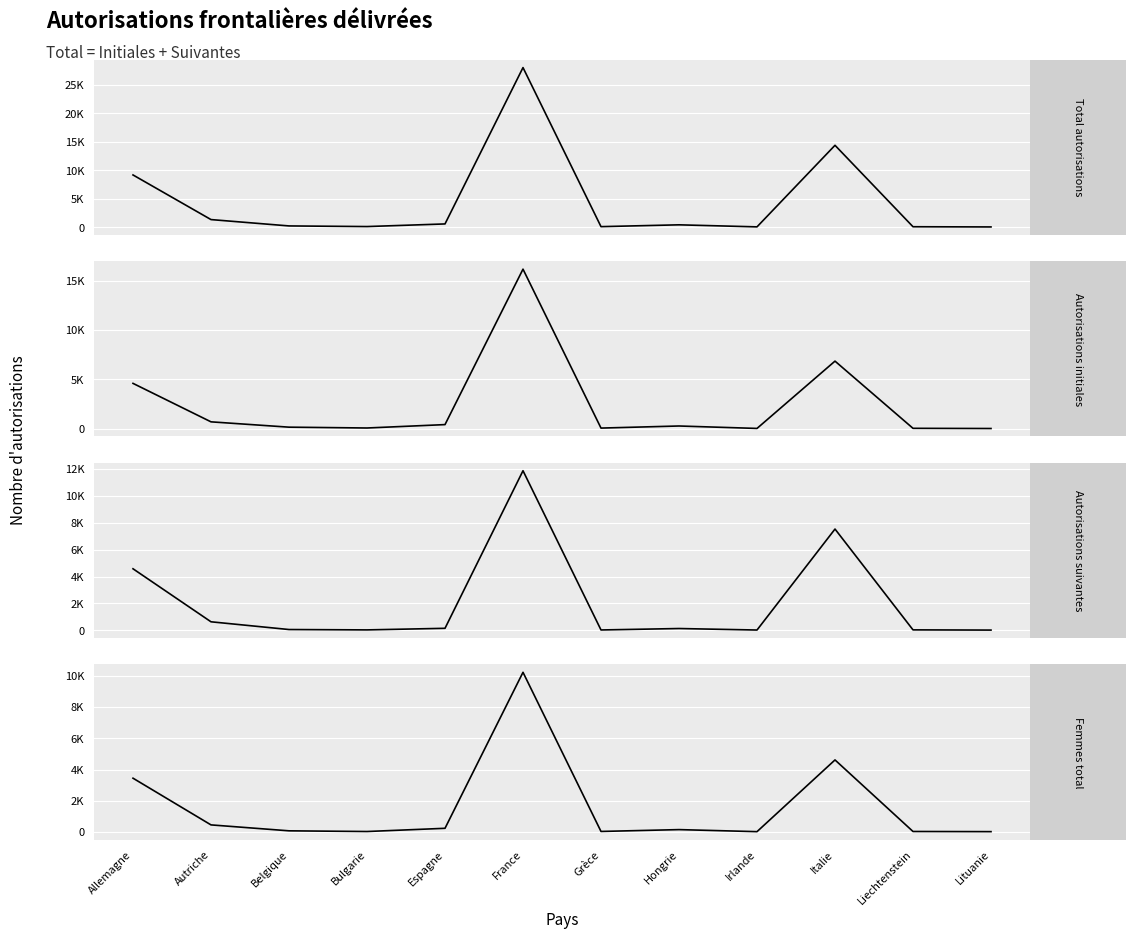

At how many categories does at least one series exceed 7568?

3